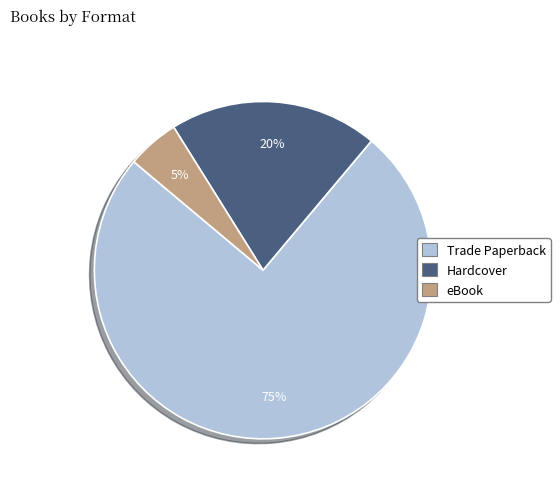

Between Trade Paperback and Hardcover, which is larger?

Trade Paperback